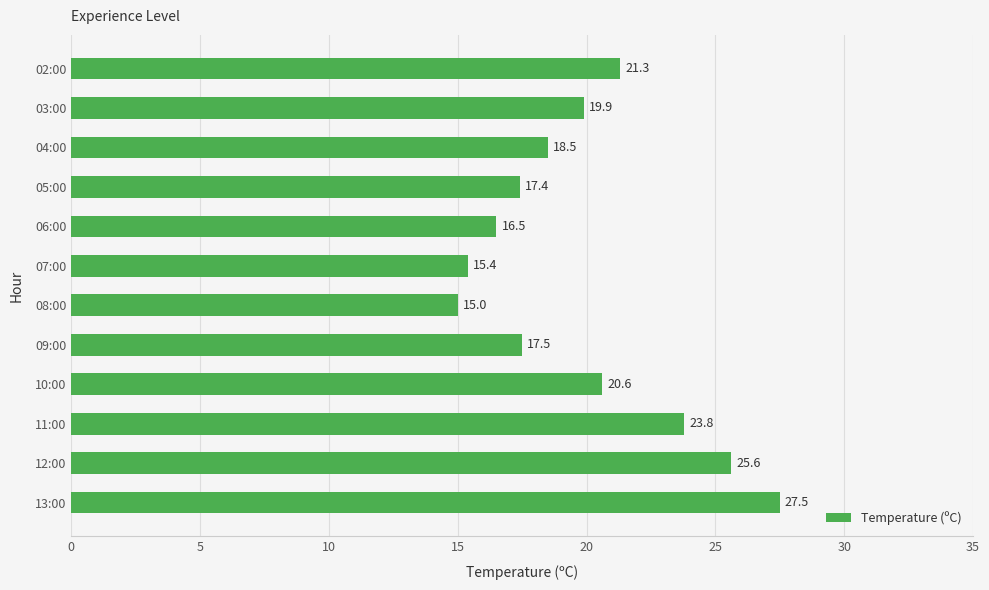

Which label corresponds to the smallest value in the chart?

08:00